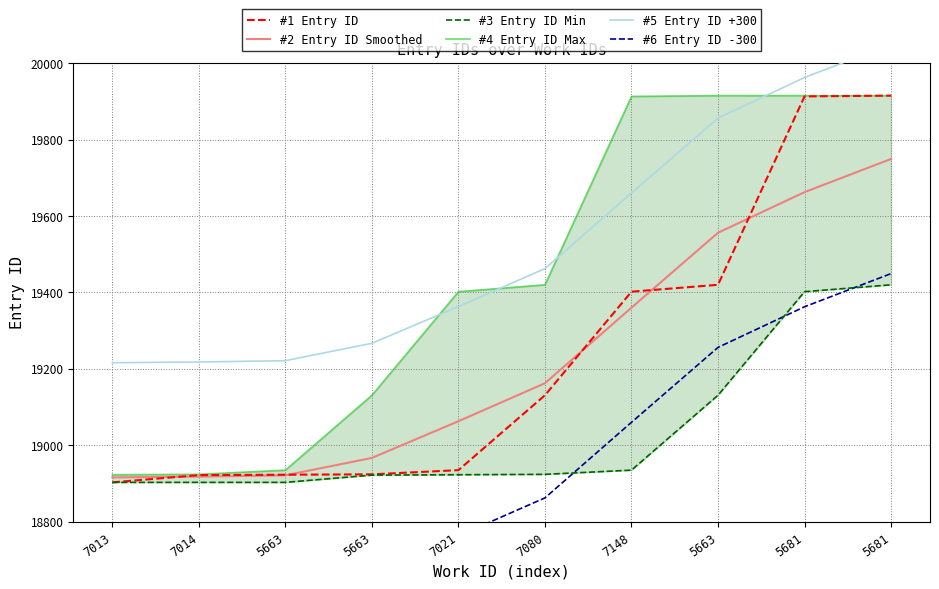

The value of #6 Entry ID -300 at 5663 is 31900.1. True or false?

False